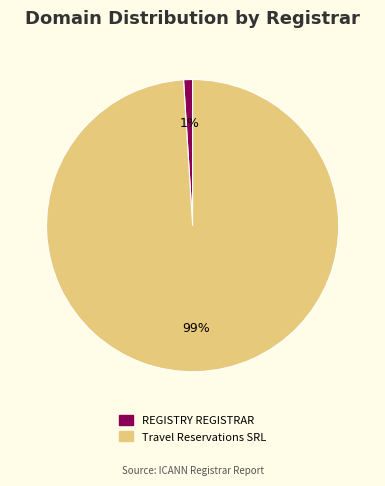

Between Travel Reservations SRL and REGISTRY REGISTRAR, which is larger?

Travel Reservations SRL